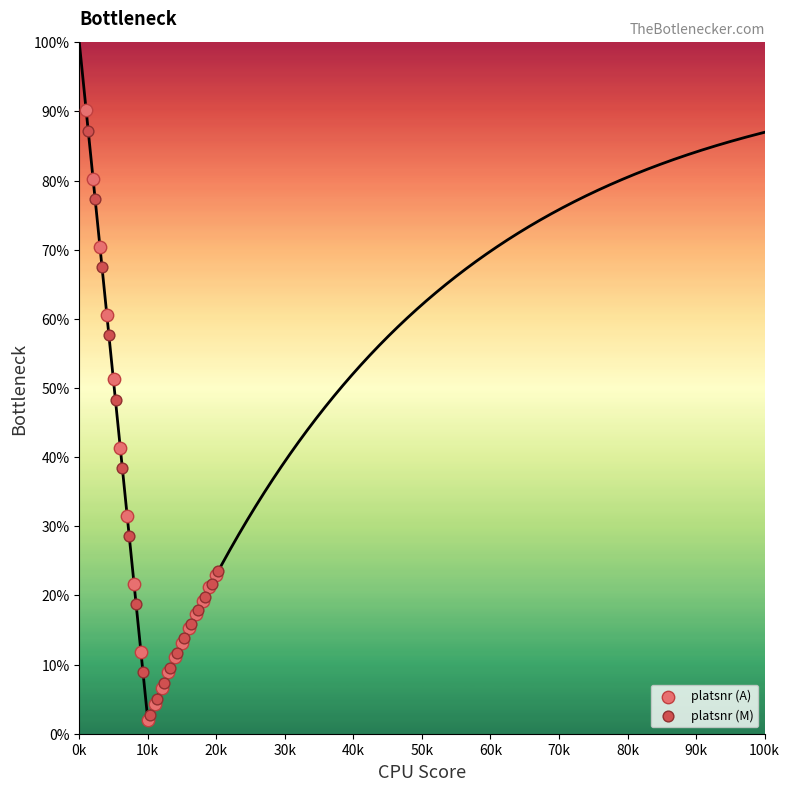

Which series has the widest spread of Y values?

platsnr (A)